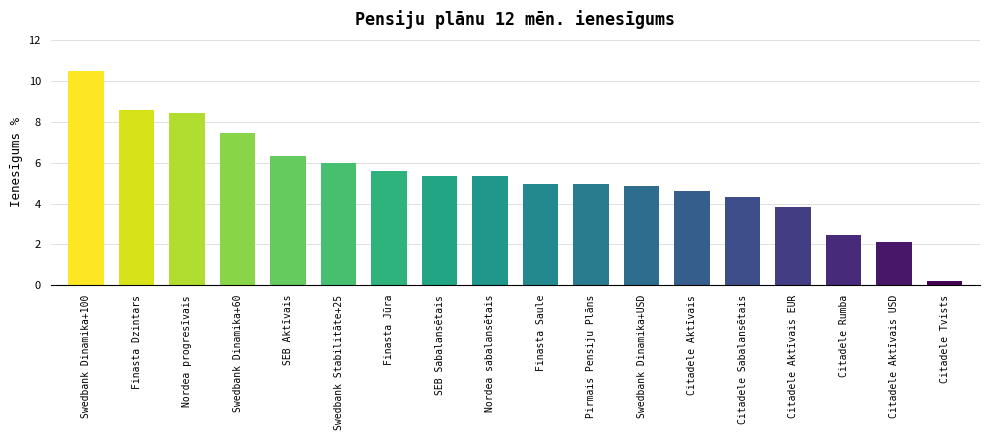

What is the difference between the maximum and minimum values?

10.3